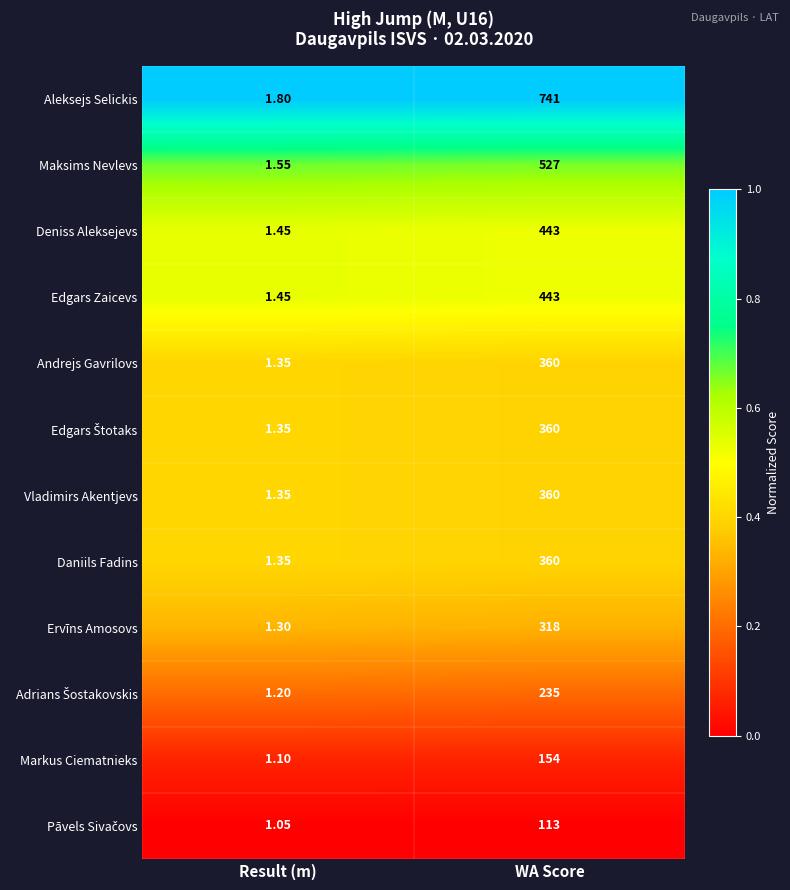

How many categories are shown in the chart?

2